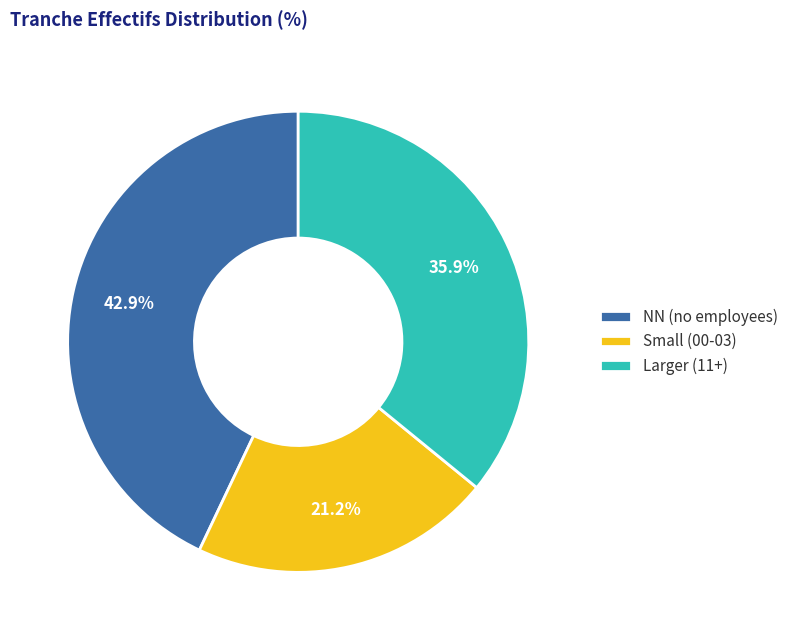

Does Larger (11+) account for over 50% of the chart?

No